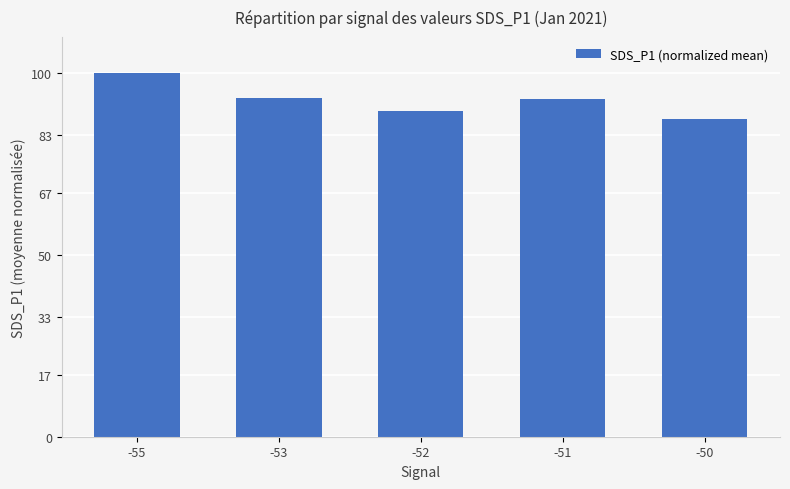

What is the value of the 1st bar from the left?

100.0